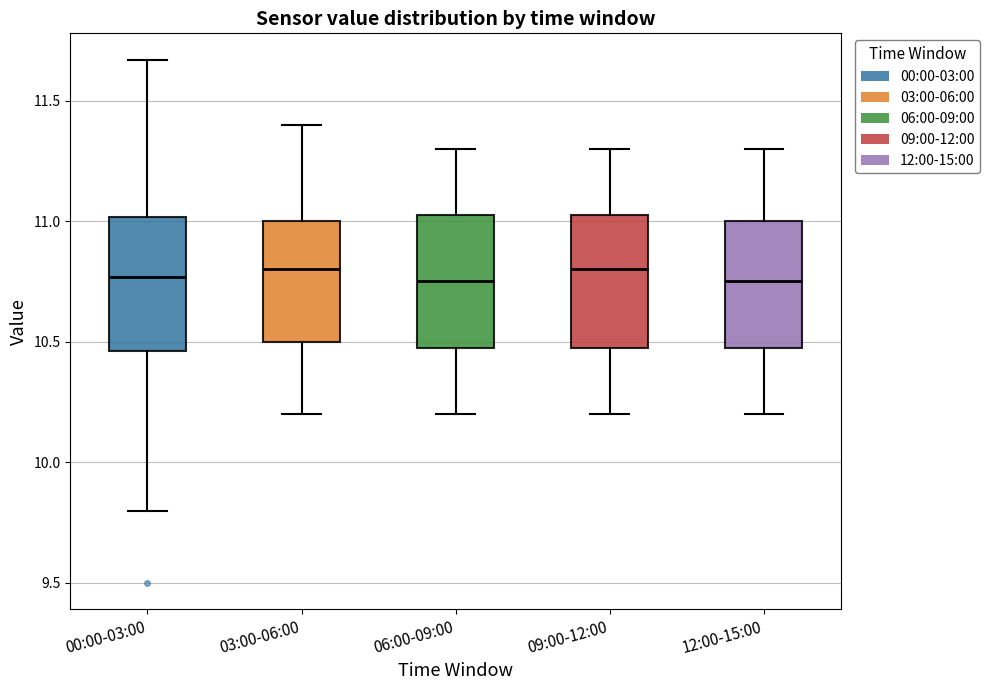

Reading left to right, transcribe this box plot: for each box, give where its median line is, the range the box spans, and where its two whiskers end, as read against the y-axis. The values are not printed on the chart, so give them approximately, as read against the axis.

00:00-03:00: median 10.75, box 10.45 to 11.00, whiskers 9.80 to 11.65
03:00-06:00: median 10.80, box 10.50 to 11.00, whiskers 10.20 to 11.40
06:00-09:00: median 10.75, box 10.50 to 11.05, whiskers 10.20 to 11.30
09:00-12:00: median 10.80, box 10.50 to 11.05, whiskers 10.20 to 11.30
12:00-15:00: median 10.75, box 10.50 to 11.00, whiskers 10.20 to 11.30